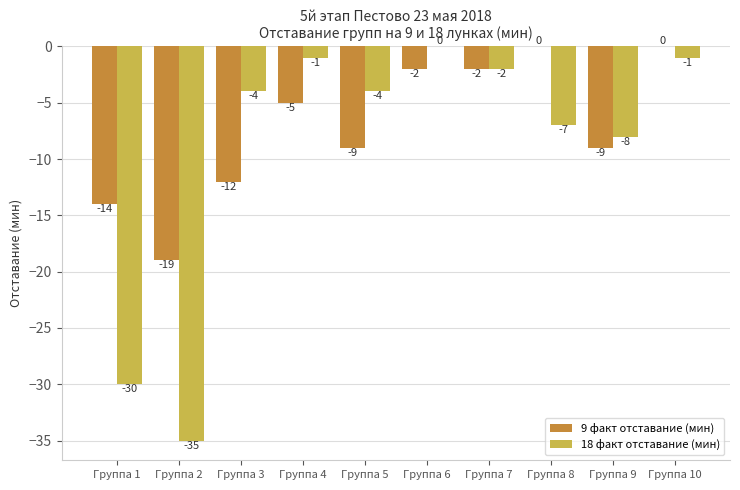

What is the sum of the 9 факт отставание (мин) values at Группа 10 and Группа 9?

-9